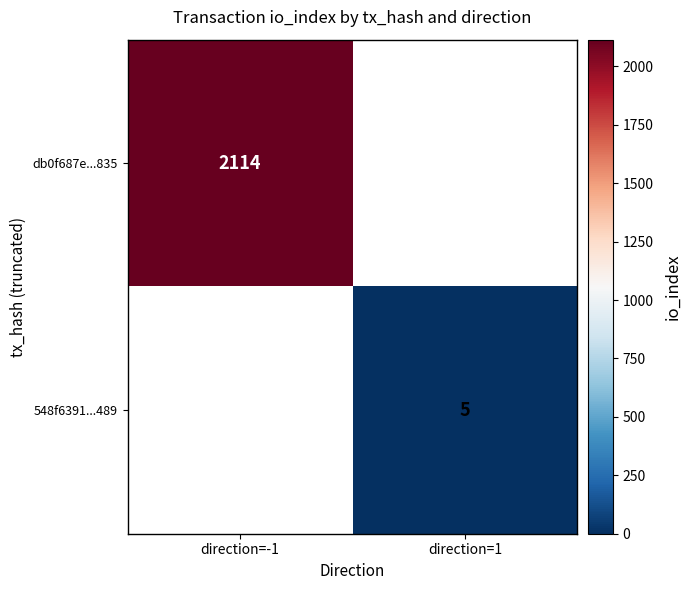

At how many categories does at least one series exceed 866?

1